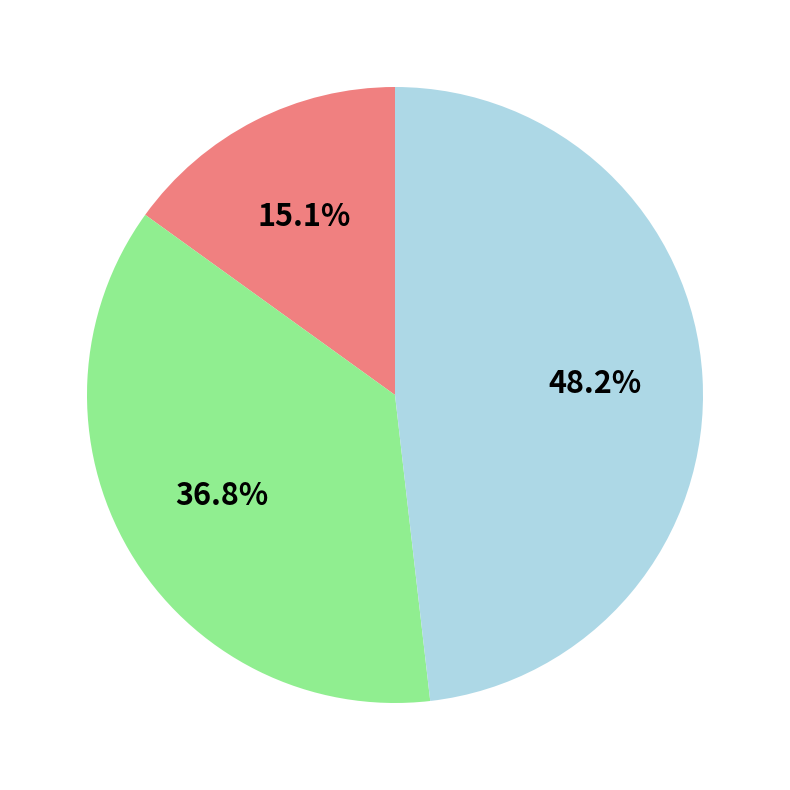

Is there a majority slice in this chart?

No